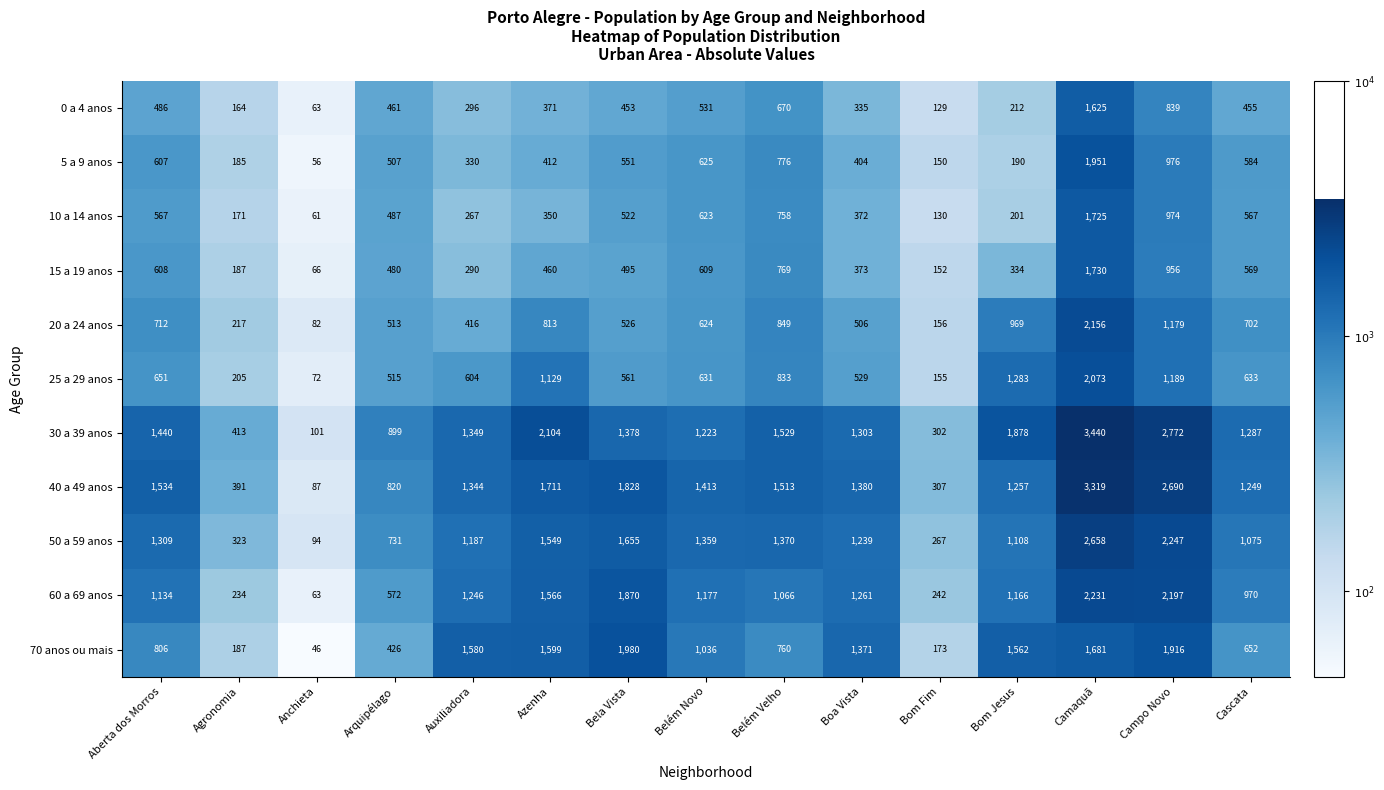

What is the average value of the 50 a 59 anos series?

1211